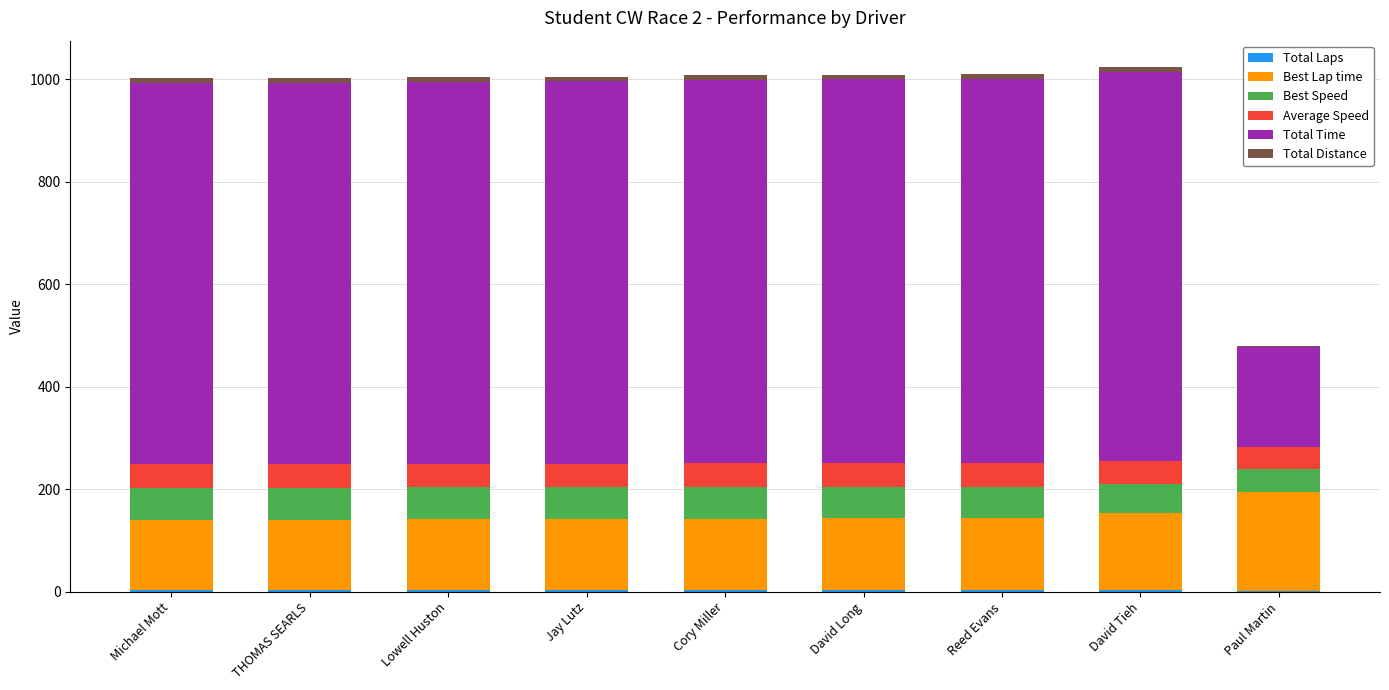

Rank the series by their maximum value, from lowest to highest.

Total Laps, Total Distance, Average Speed, Best Speed, Best Lap time, Total Time